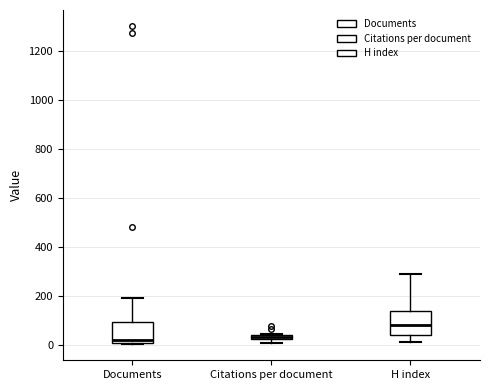

Where does the median line of the box for H index sit on the y-axis? The values are not printed on the chart, so give them approximately, as read against the axis.

80